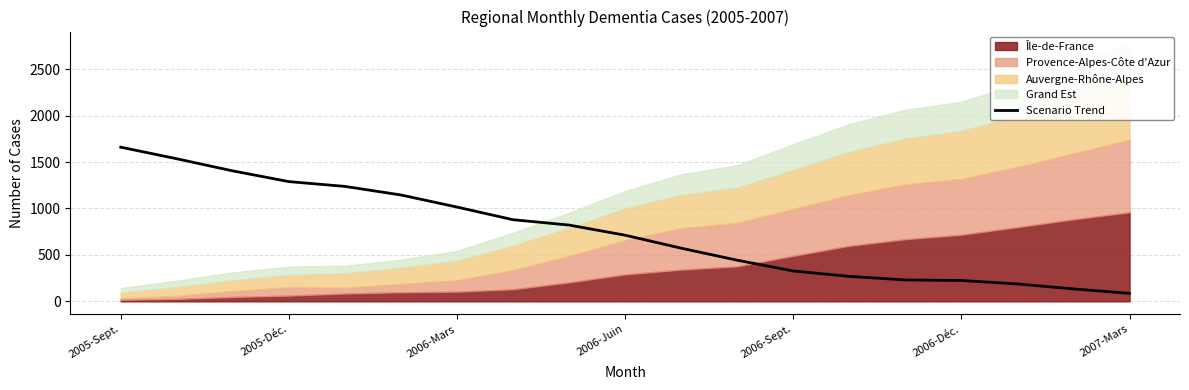

What is the highest value of the Scenario Trend series?

1660.2